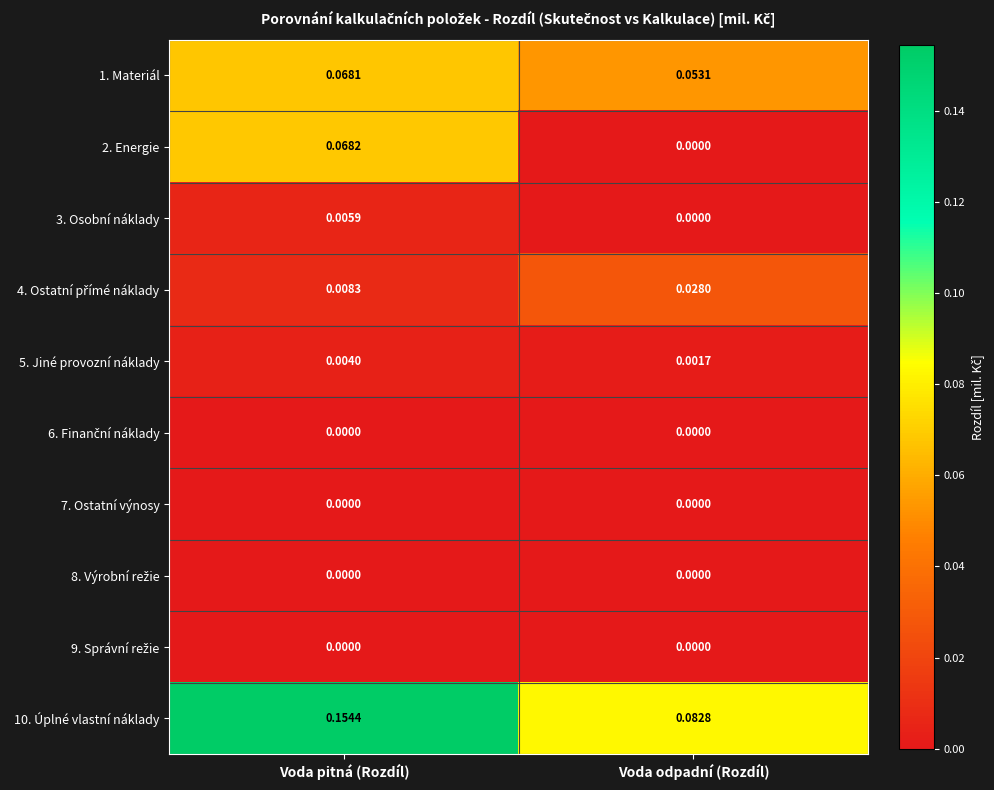

Which series has the largest total across all categories?

10. Úplné vlastní náklady